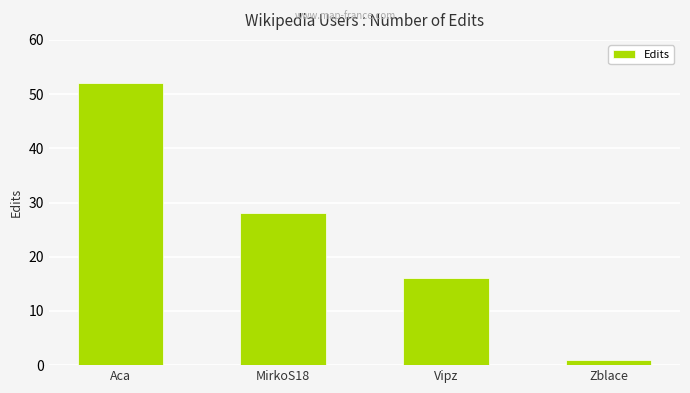

What is the value of the 4th bar from the left?

1